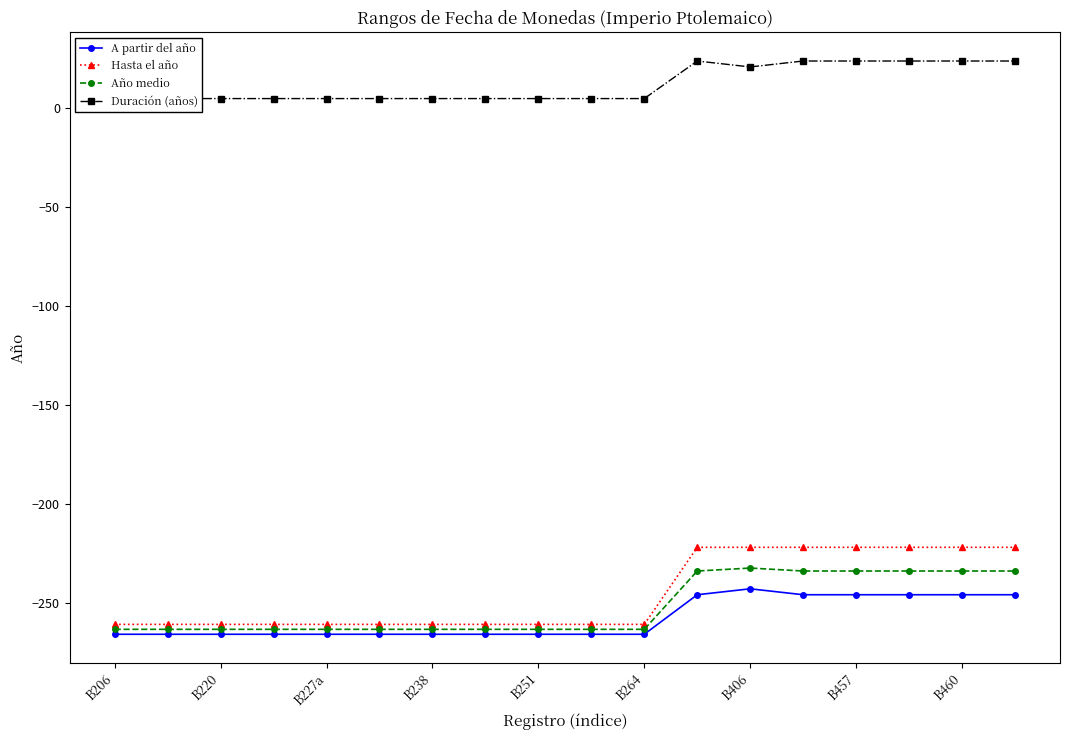

True or false: Hasta el año and Año medio cross at least once.

False